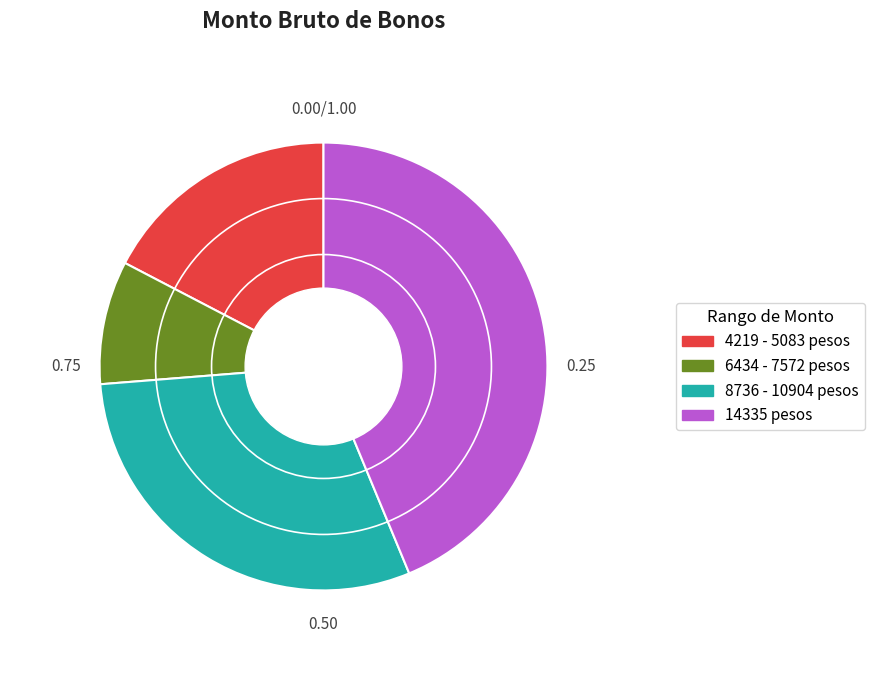

Between 4219 - 5083 pesos and 14335 pesos, which is larger?

14335 pesos